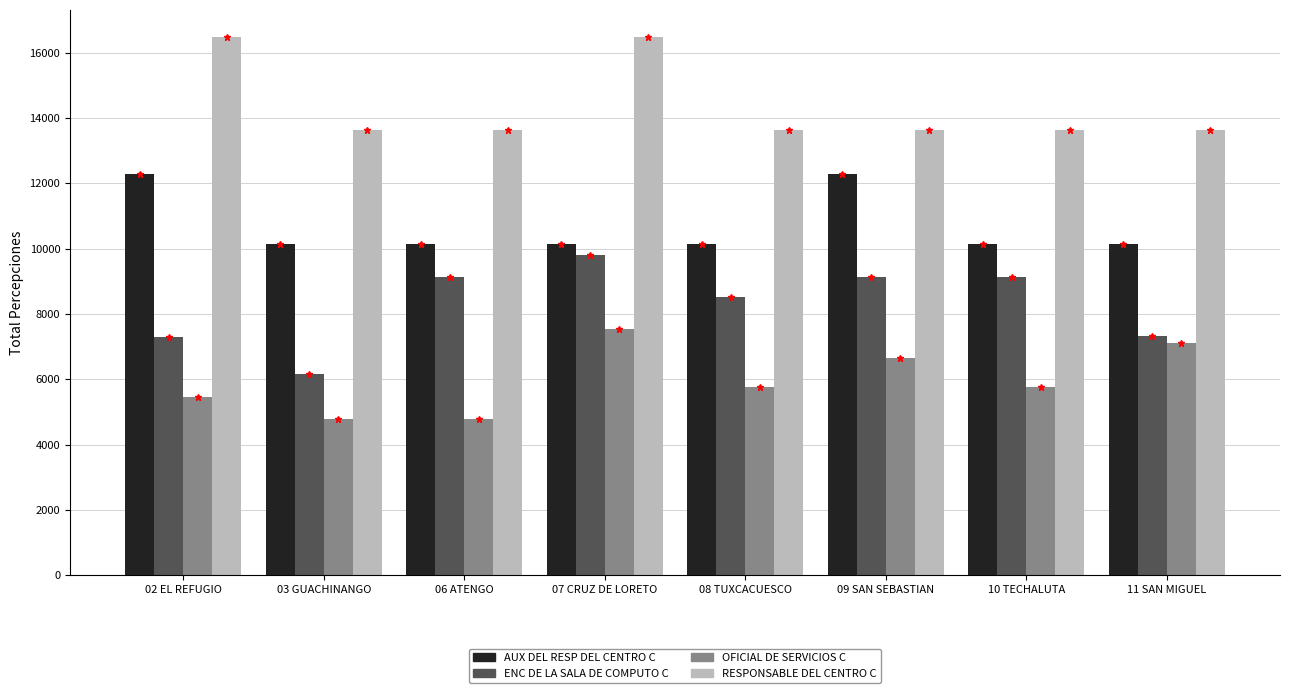

What is the greatest value displayed?

16485.0